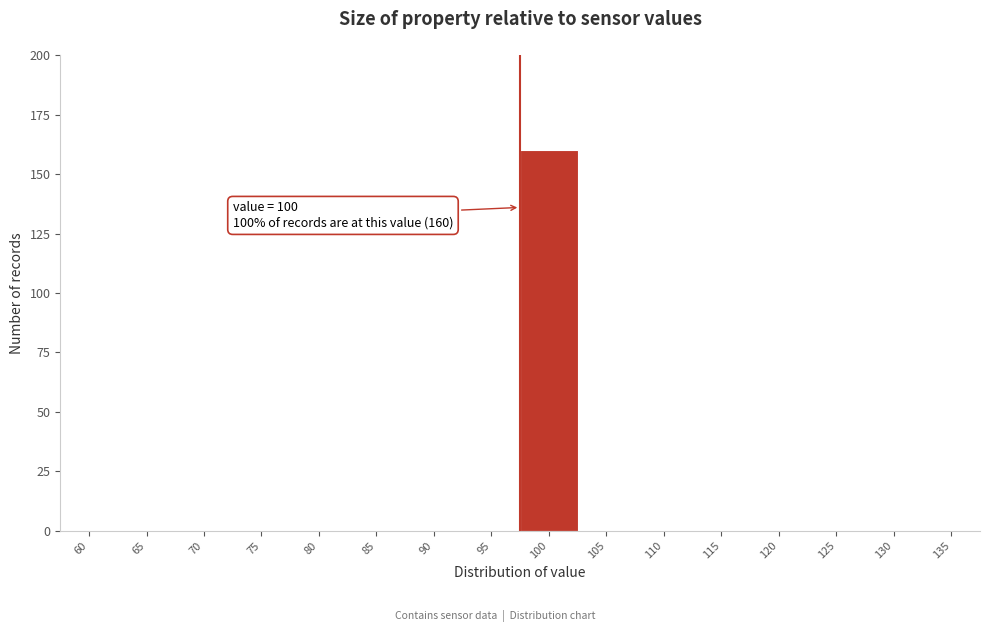

Reading right to left, transcribe all the data shown in this chart.

135=0	130=0	125=0	120=0	115=0	110=0	105=0	100=160	95=0	90=0	85=0	80=0	75=0	70=0	65=0	60=0